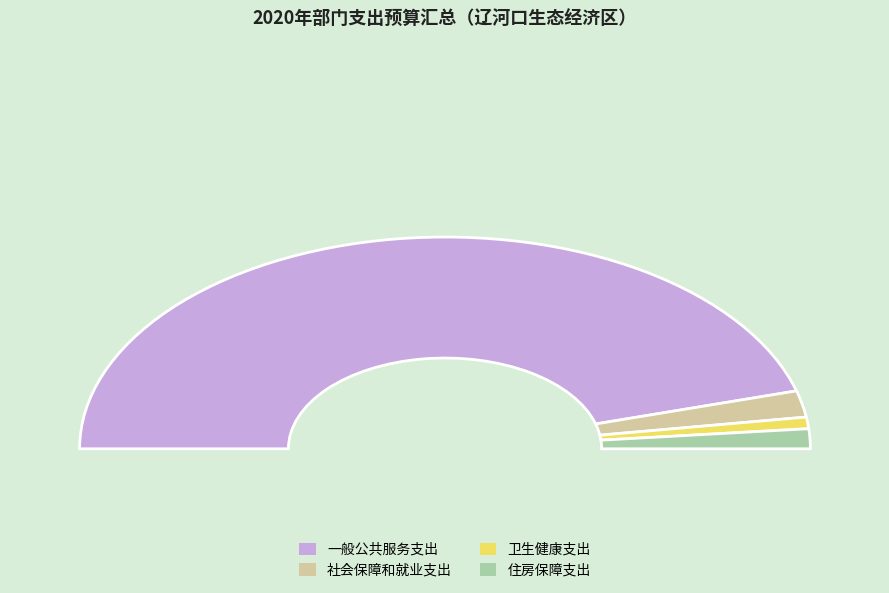

True or false: 一般公共服务支出 accounts for 99% of the total.

False